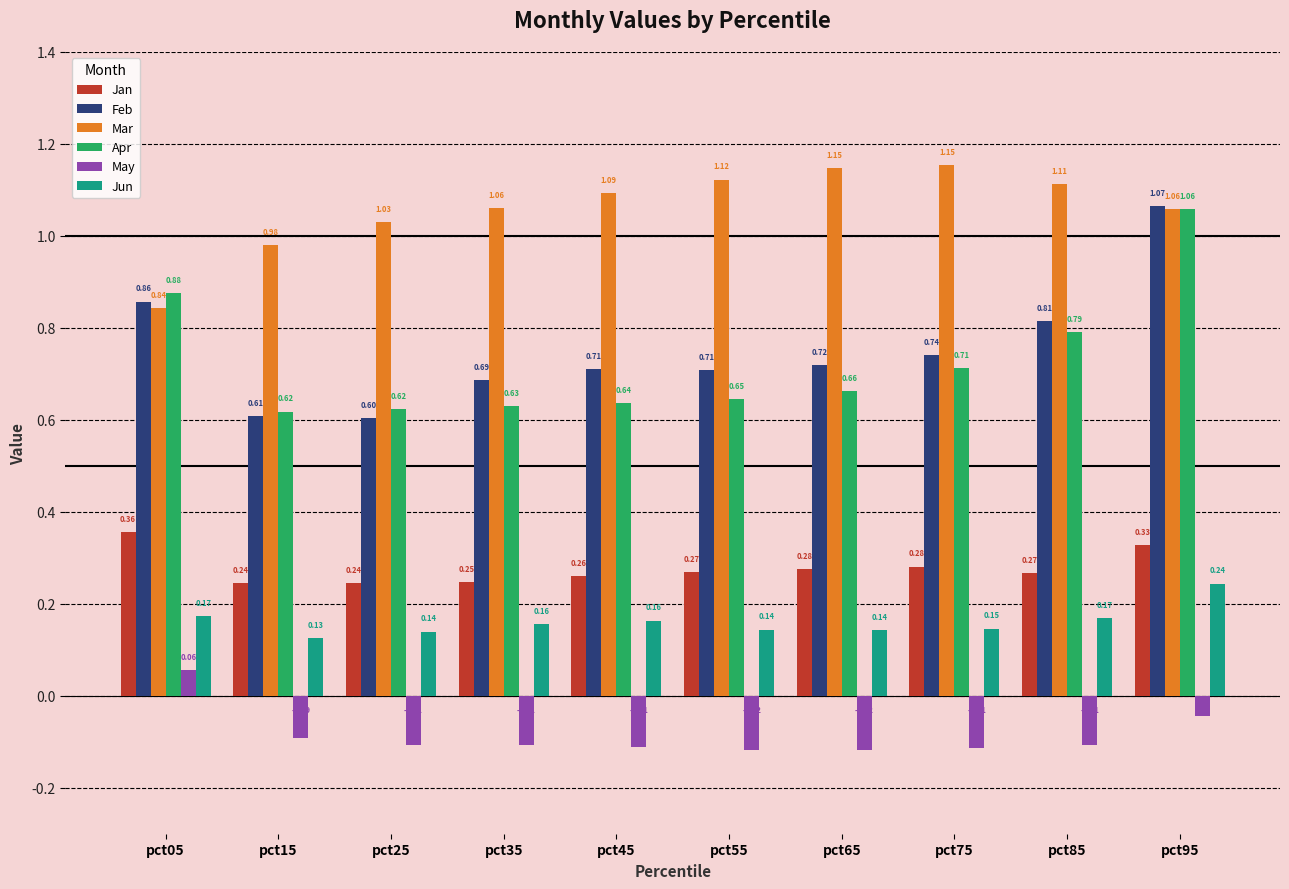

At which category is the sum across all series the highest?

pct95